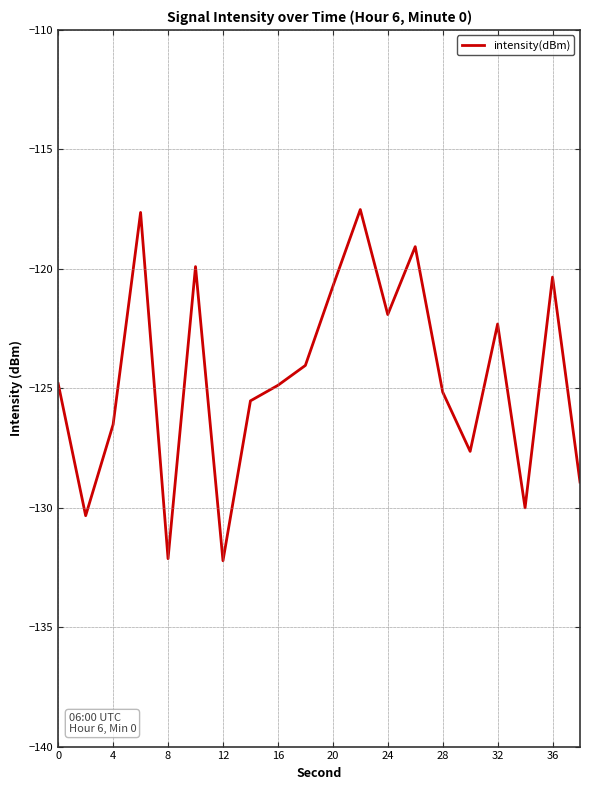

What is the smallest value displayed?

-132.2